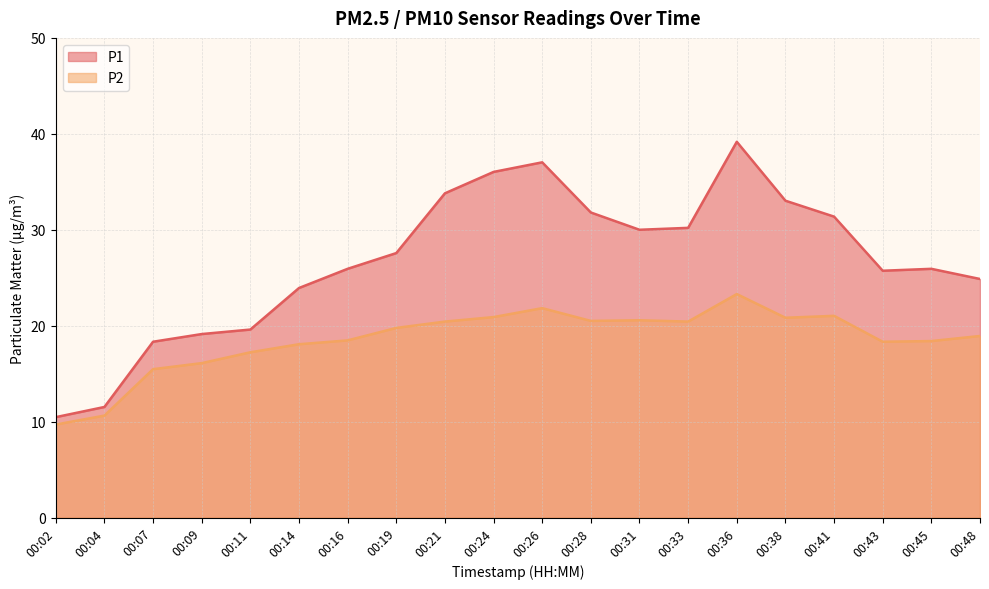

How many lines are shown in the chart?

2